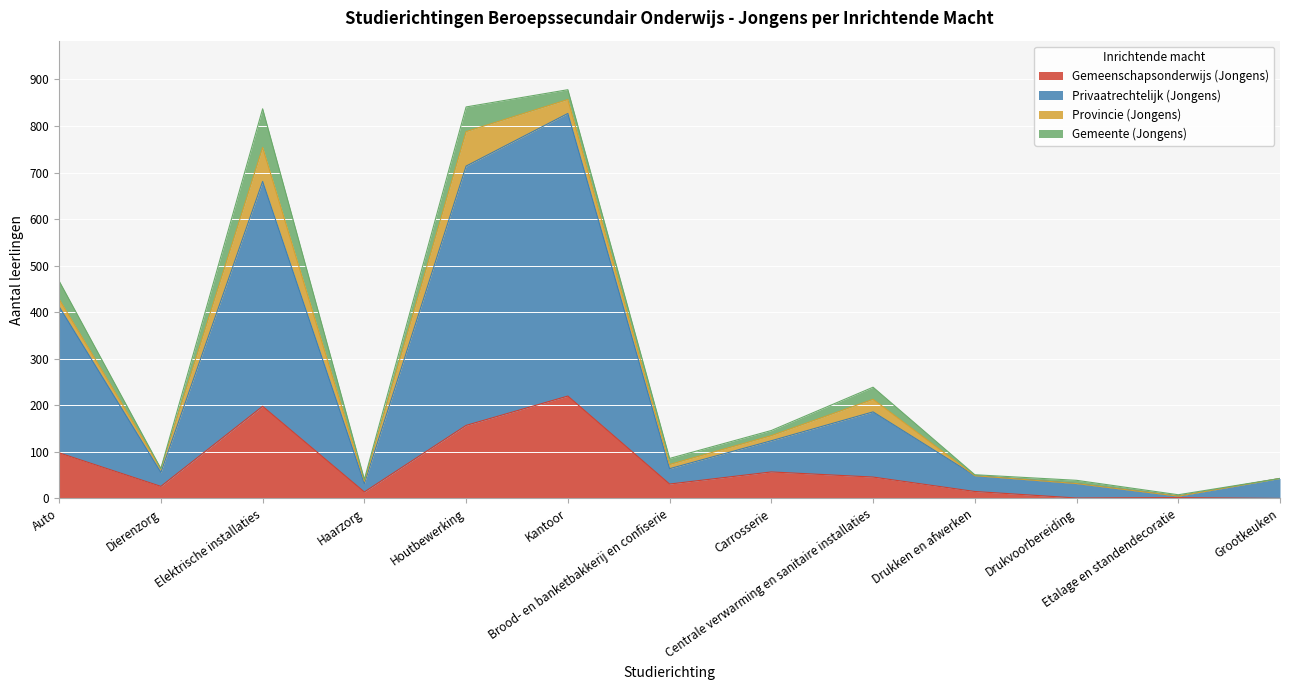

What is the maximum value shown in the chart?

827